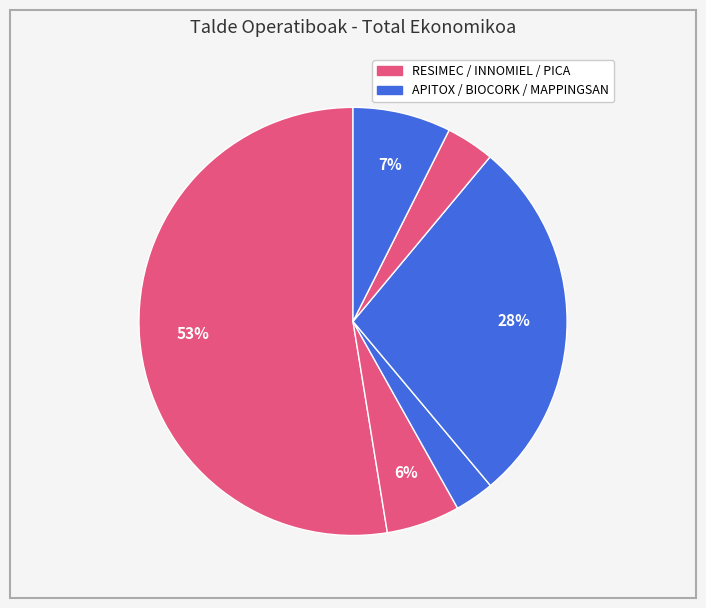

How many segments does this pie chart have?

6